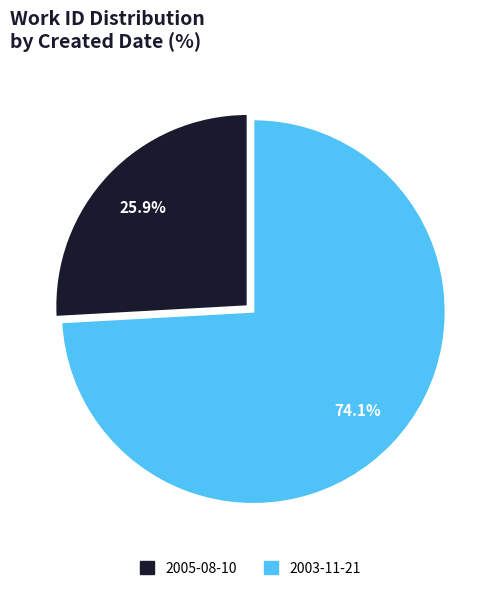

To the nearest percent, what is the difference between the 2005-08-10 and 2003-11-21 slice percentages?

48%